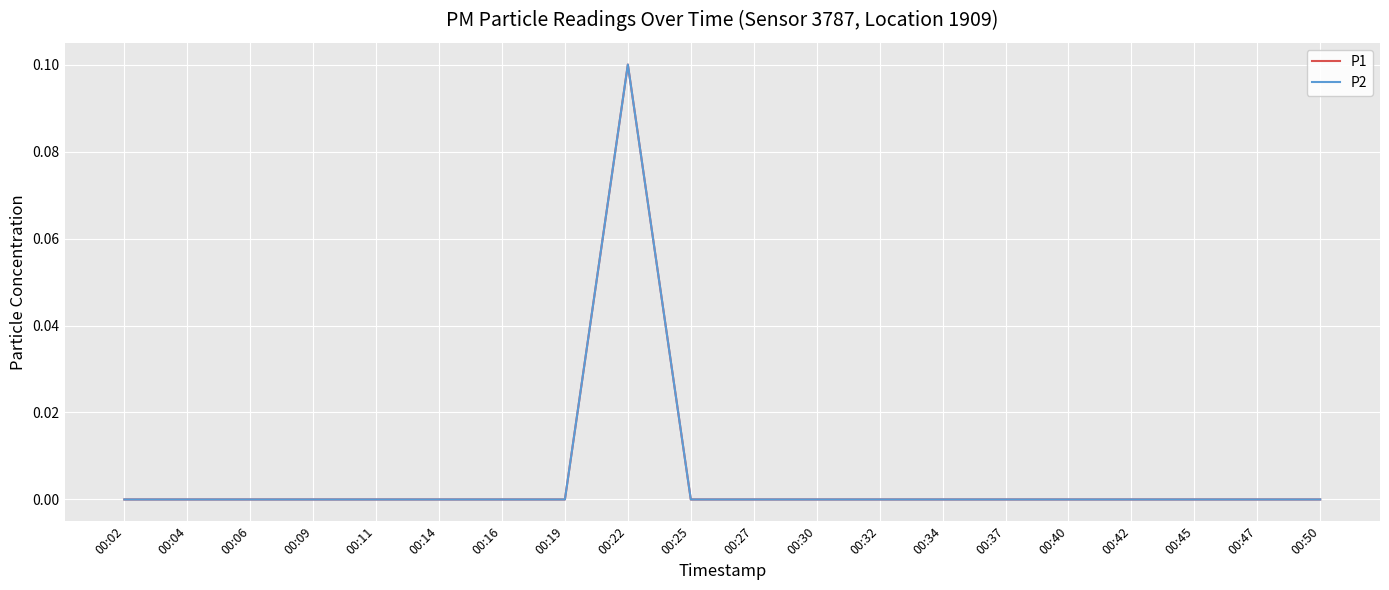

Does the chart display data point markers on the line(s)?

No